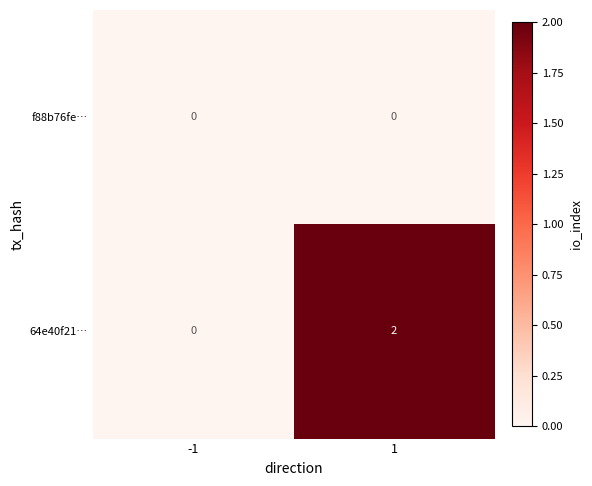

Which series changed the most between -1 and 1?

64e40f21…